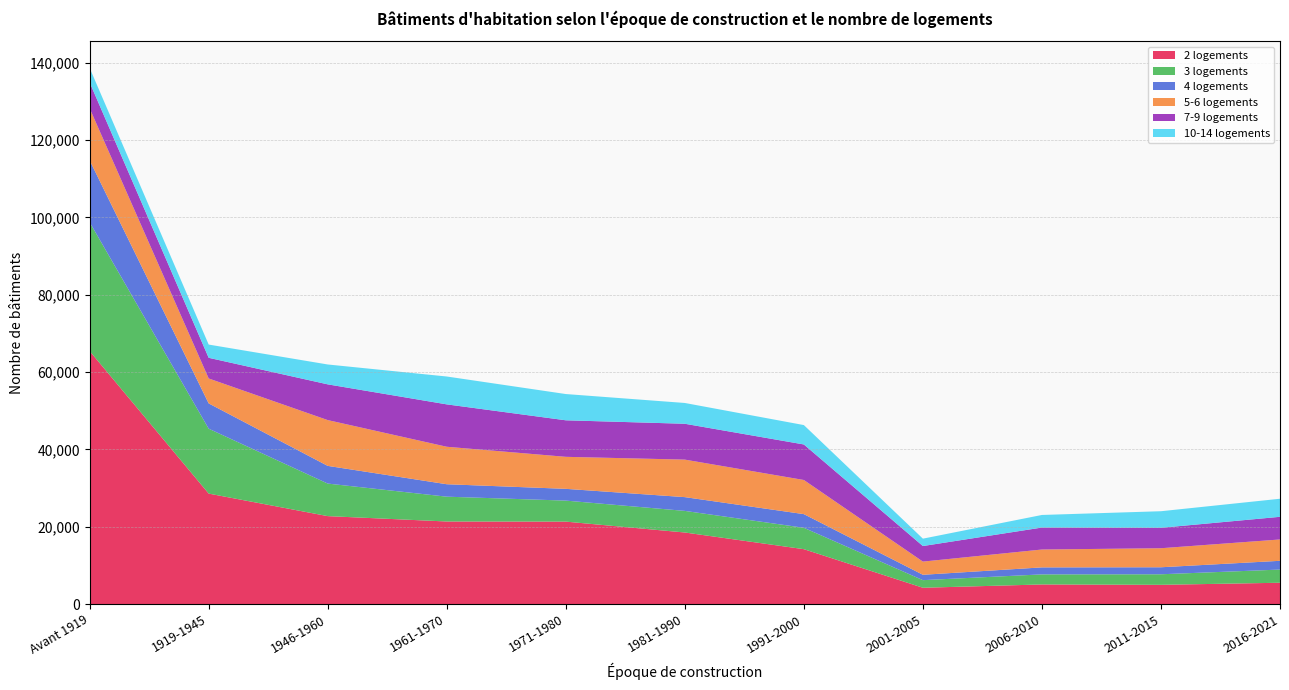

Reading left to right, list all the values displayed in this chart.

2 logements: 65436	28571	22744	21355	21322	18508	14194	4216	5071	4975	5512
3 logements: 33319	16787	8420	6418	5436	5587	5534	1967	2604	2729	3410
4 logements: 16016	6540	4574	3219	3042	3562	3531	1389	1809	1812	2265
5-6 logements: 13445	6448	11843	9692	8280	9701	8829	3409	4623	4924	5518
7-9 logements: 6706	5346	9243	10962	9448	9273	9190	4025	5682	5280	5862
10-14 logements: 3730	3422	5141	7209	6791	5378	5015	1910	3256	4291	4670